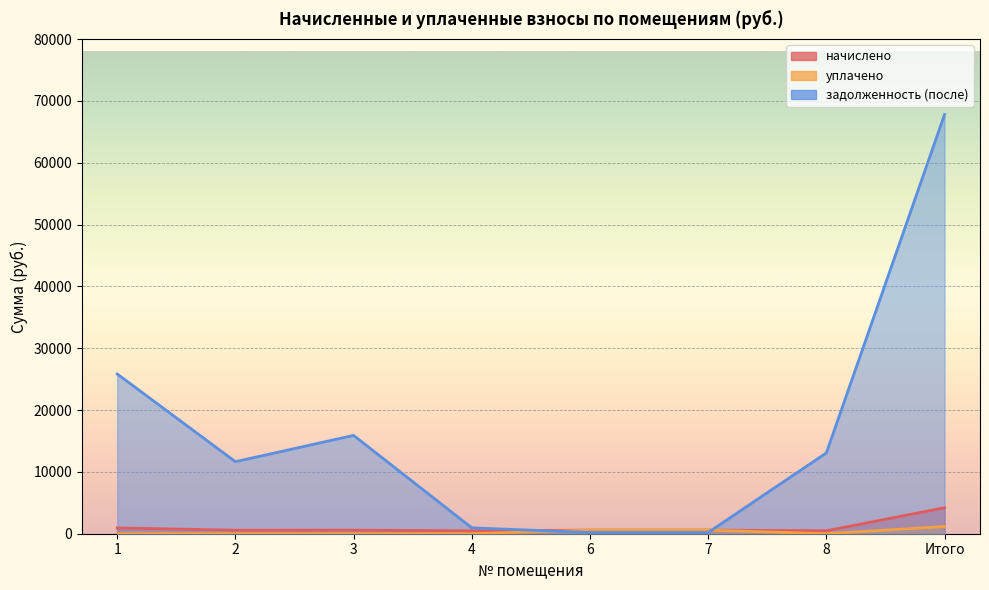

At which category is the sum across all series the highest?

Итого